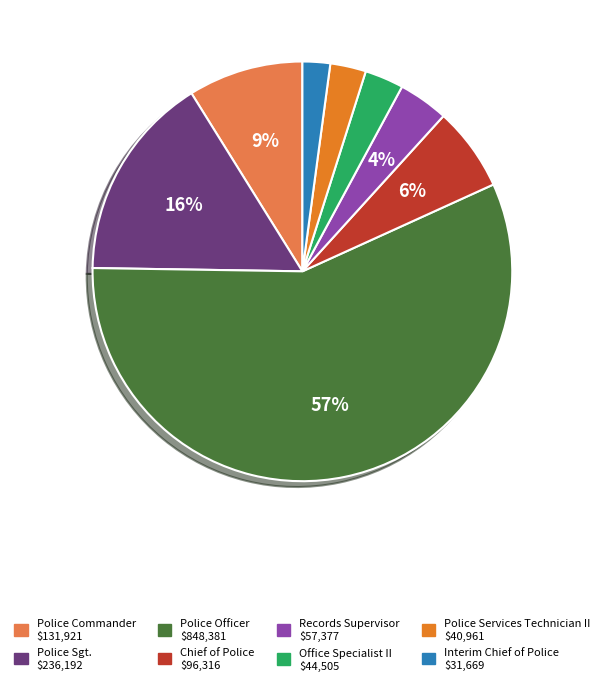

Which category has the smallest portion of the pie?

Interim Chief of Police